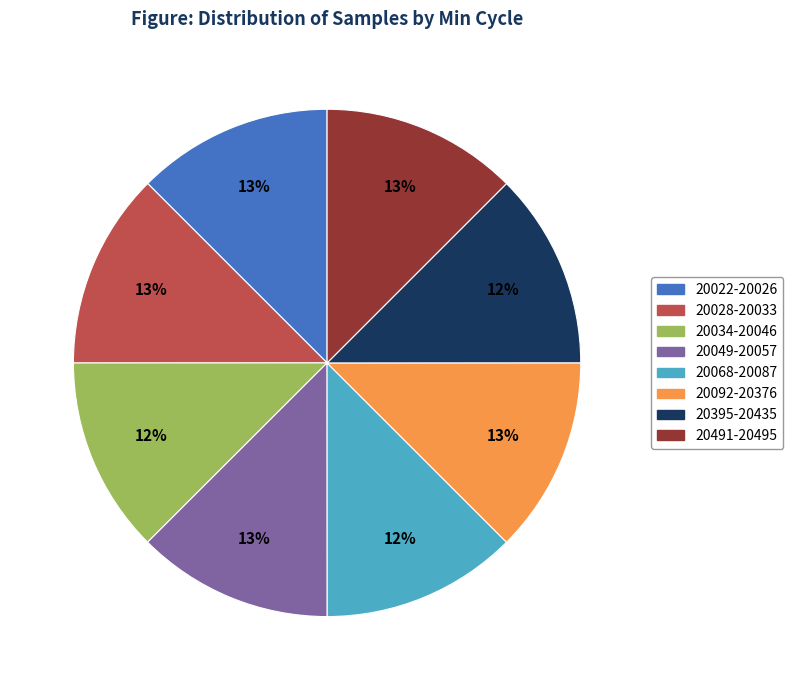

To the nearest percent, what is the average slice percentage?

12%